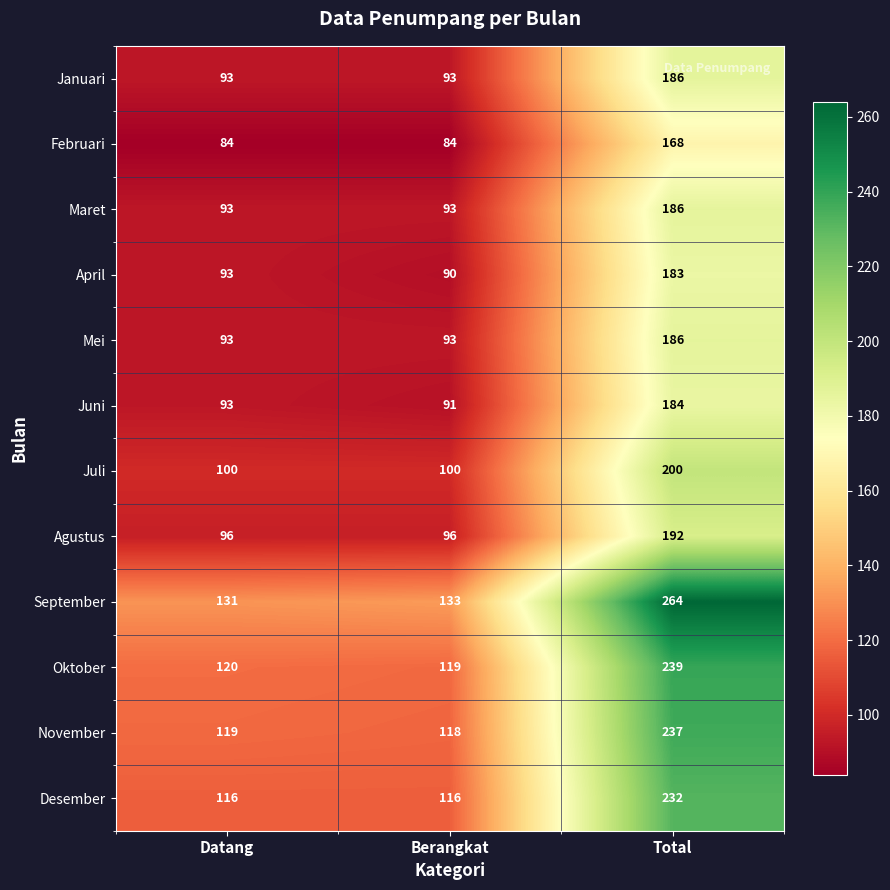

How many data points does each series have?

3